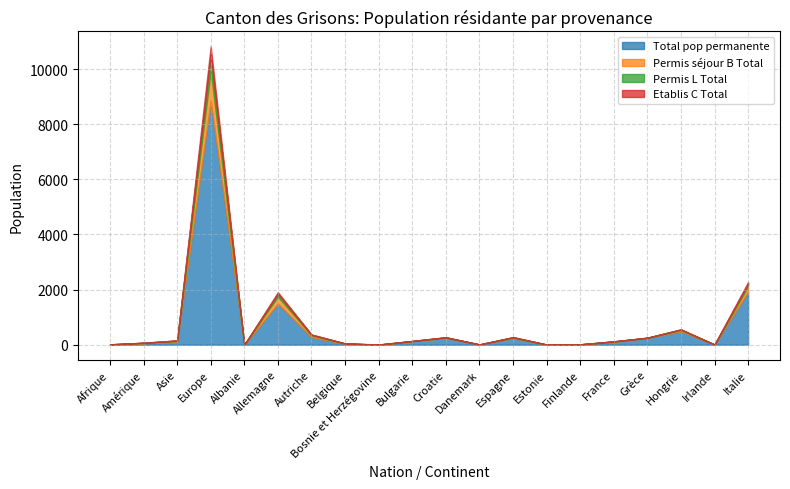

Is it true that Total pop permanente equals 3 at Afrique?

False